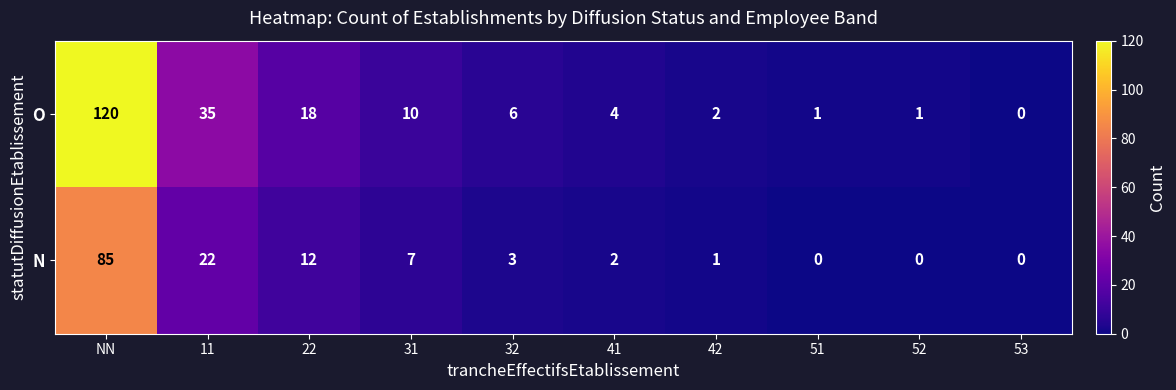

What is the sum of all N values?

132